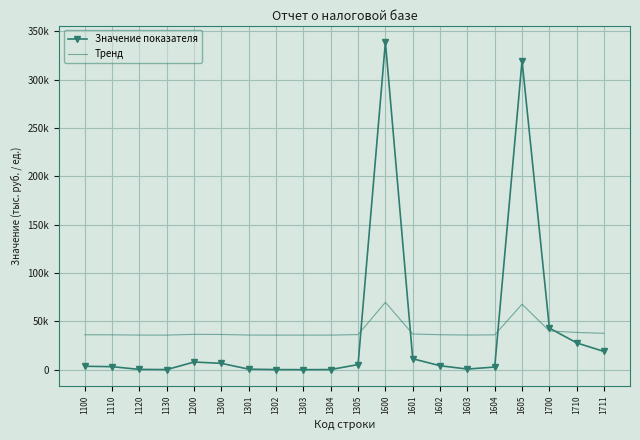

Rank the series at 1600 from lowest to highest value.

Тренд, Значение показателя